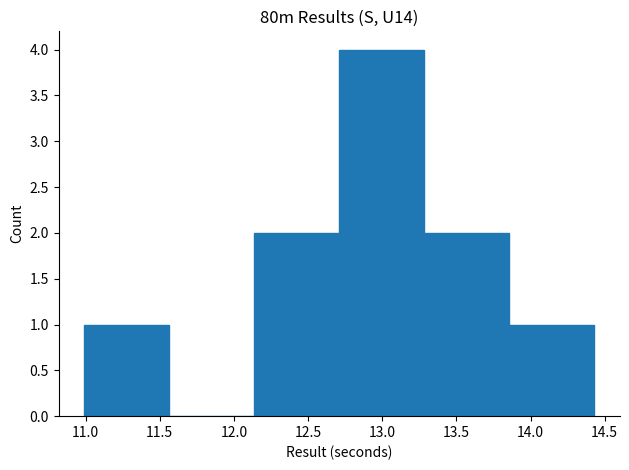

Reading left to right, list every bar in this chart as the range it spans on the x-axis followed by its height. Neither the bar edges nor the heights are printed on the chart, so give them approximately, as read against the axes.

11.00 to 11.55: 1
11.55 to 12.15: 0
12.15 to 12.70: 2
12.70 to 13.30: 4
13.30 to 13.85: 2
13.85 to 14.45: 1